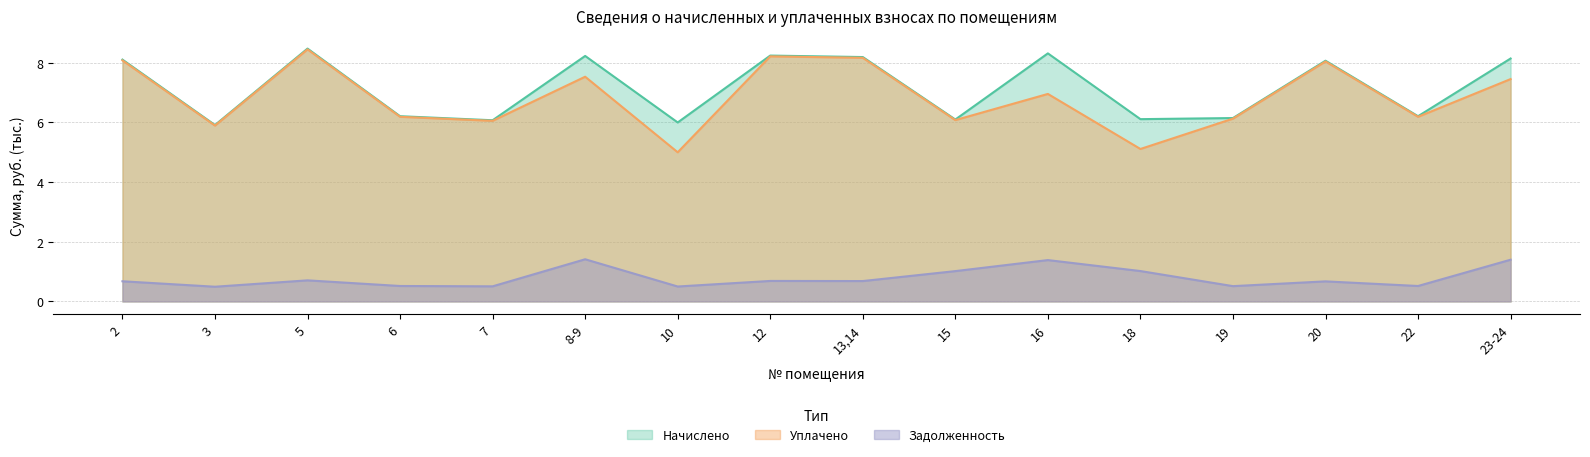

At which category does Задолженность reach its first local valley?

3